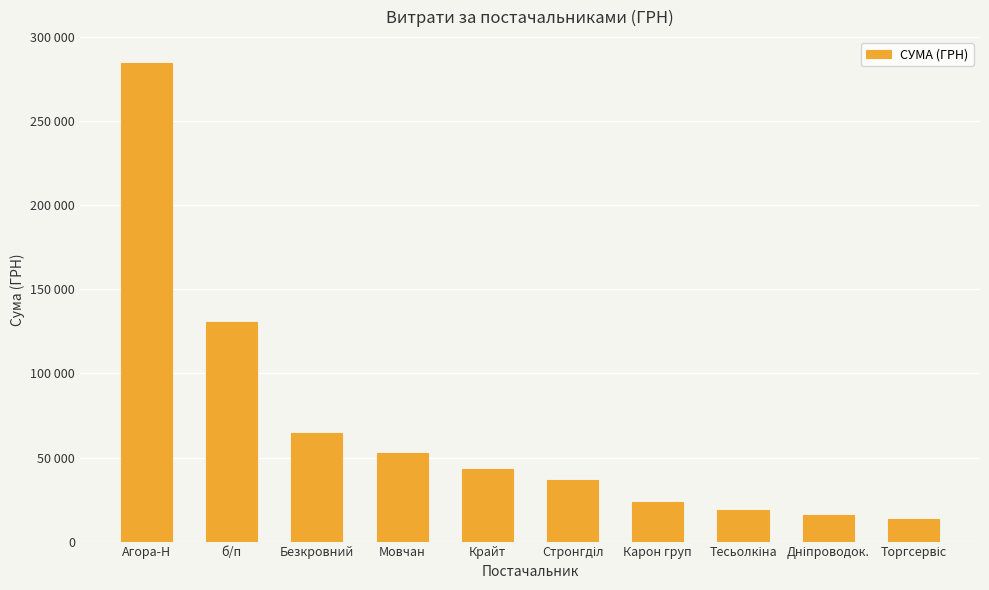

Which label corresponds to the largest value in the chart?

Агора-Н